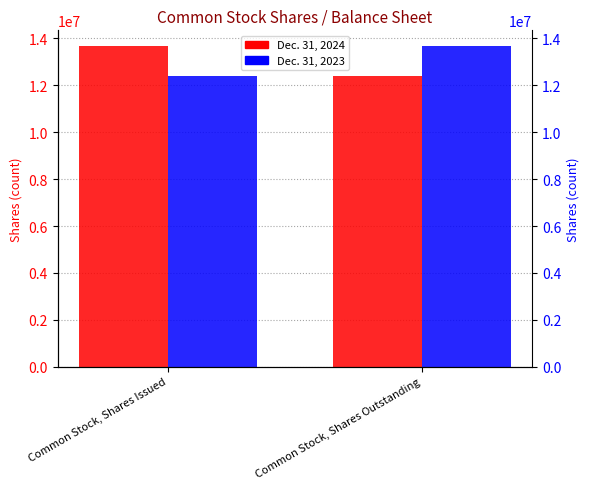

The Dec. 31, 2024 series shows 18959513 at Common Stock, Shares Outstanding. True or false?

False